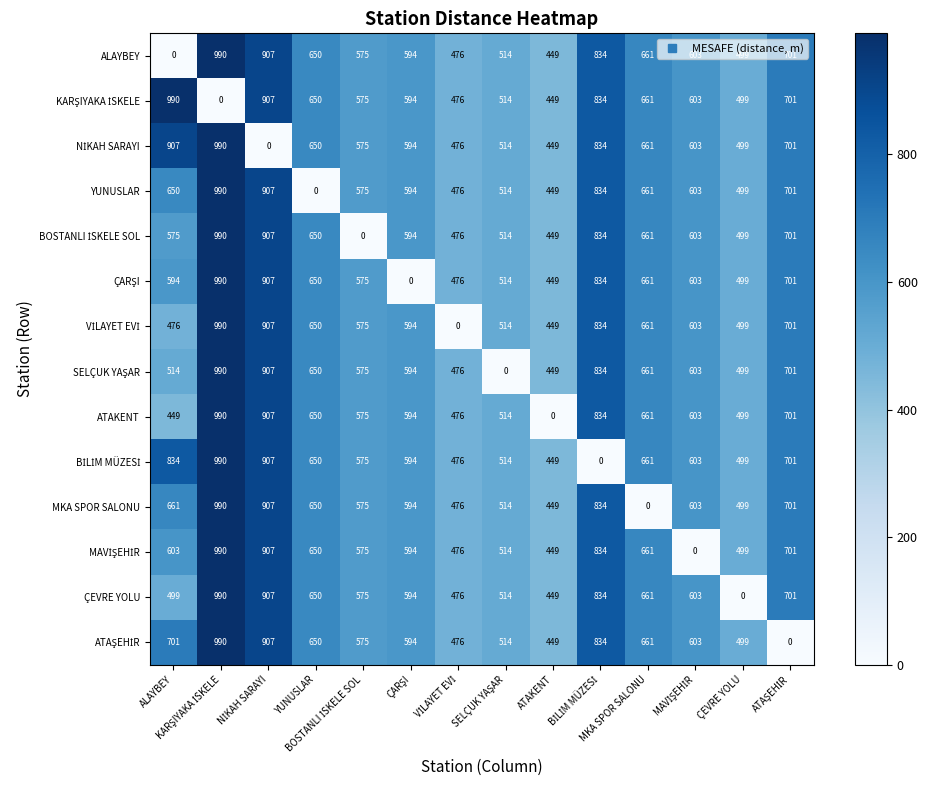

At how many categories does at least one series exceed 33?

14